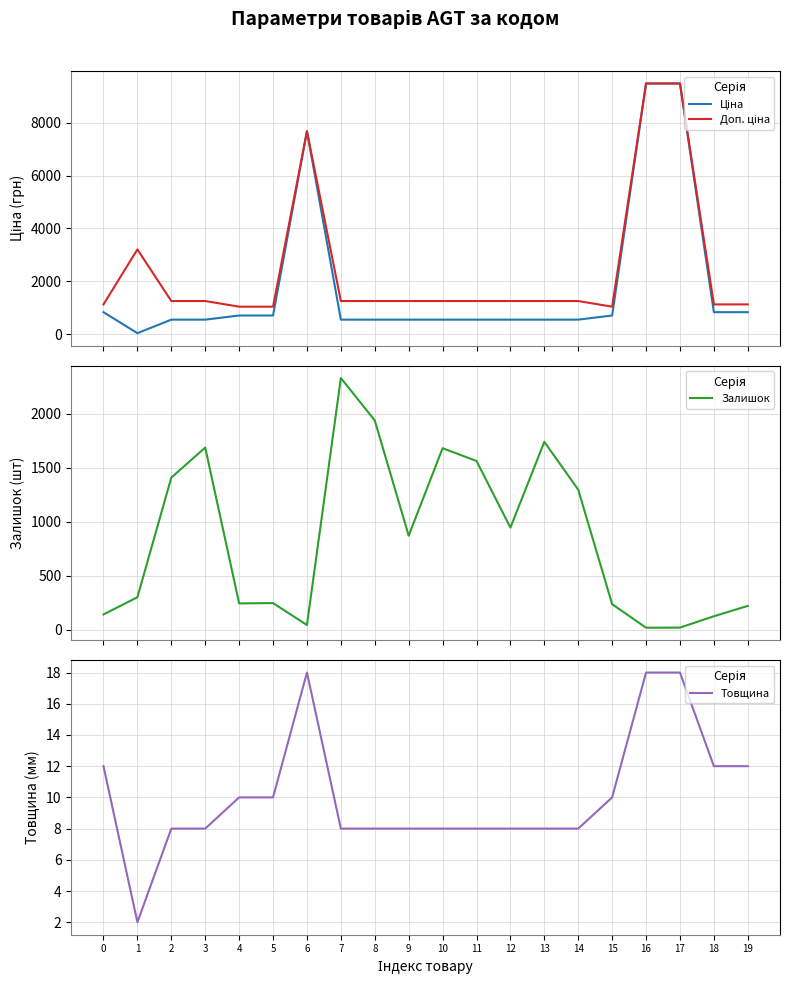

Reading left to right, list all the values displayed in this chart.

Ціна: 827.6	32.0	545.0	545.0	701.4	701.4	7680.9	545.0	545.0	545.0	545.0	545.0	545.0	545.0	545.0	701.4	9488.2	9488.2	827.6	827.6
Доп. ціна: 1121.5	3205.0	1249.1	1249.1	1036.0	1036.0	7680.9	1249.1	1249.1	1249.1	1249.1	1249.1	1249.1	1249.1	1249.1	1036.0	9488.2	9488.2	1121.5	1121.5
Залишок: 140.0	299.0	1407.0	1685.0	242.0	245.0	42.0	2329.0	1936.0	869.0	1679.0	1561.0	944.0	1738.0	1295.0	235.0	17.0	18.0	123.0	219.0
Товщина: 12.0	2.0	8.0	8.0	10.0	10.0	18.0	8.0	8.0	8.0	8.0	8.0	8.0	8.0	8.0	10.0	18.0	18.0	12.0	12.0